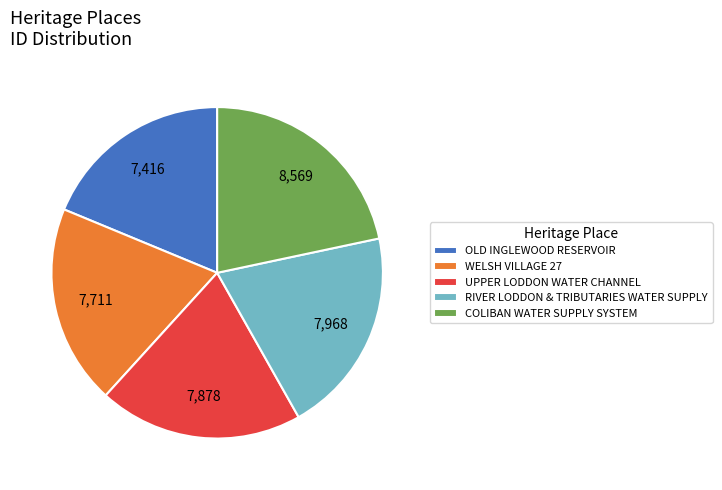

Is it true that RIVER LODDON & TRIBUTARIES WATER SUPPLY is 20% of the pie?

True